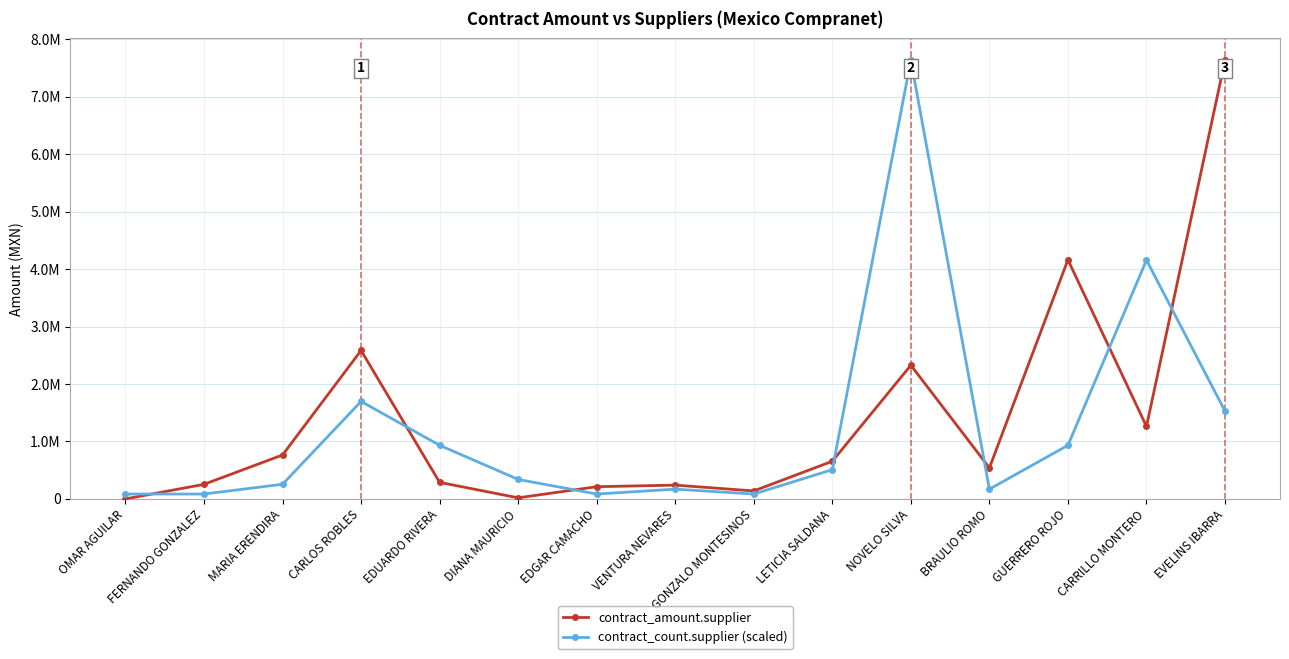

What is the total value across all series at EDUARDO RIVERA?

1221144.1